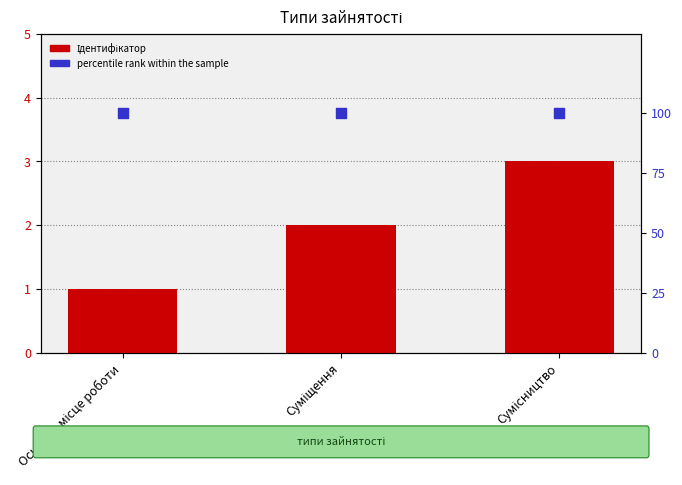

Which series has the largest total across all categories?

percentile rank within the sample